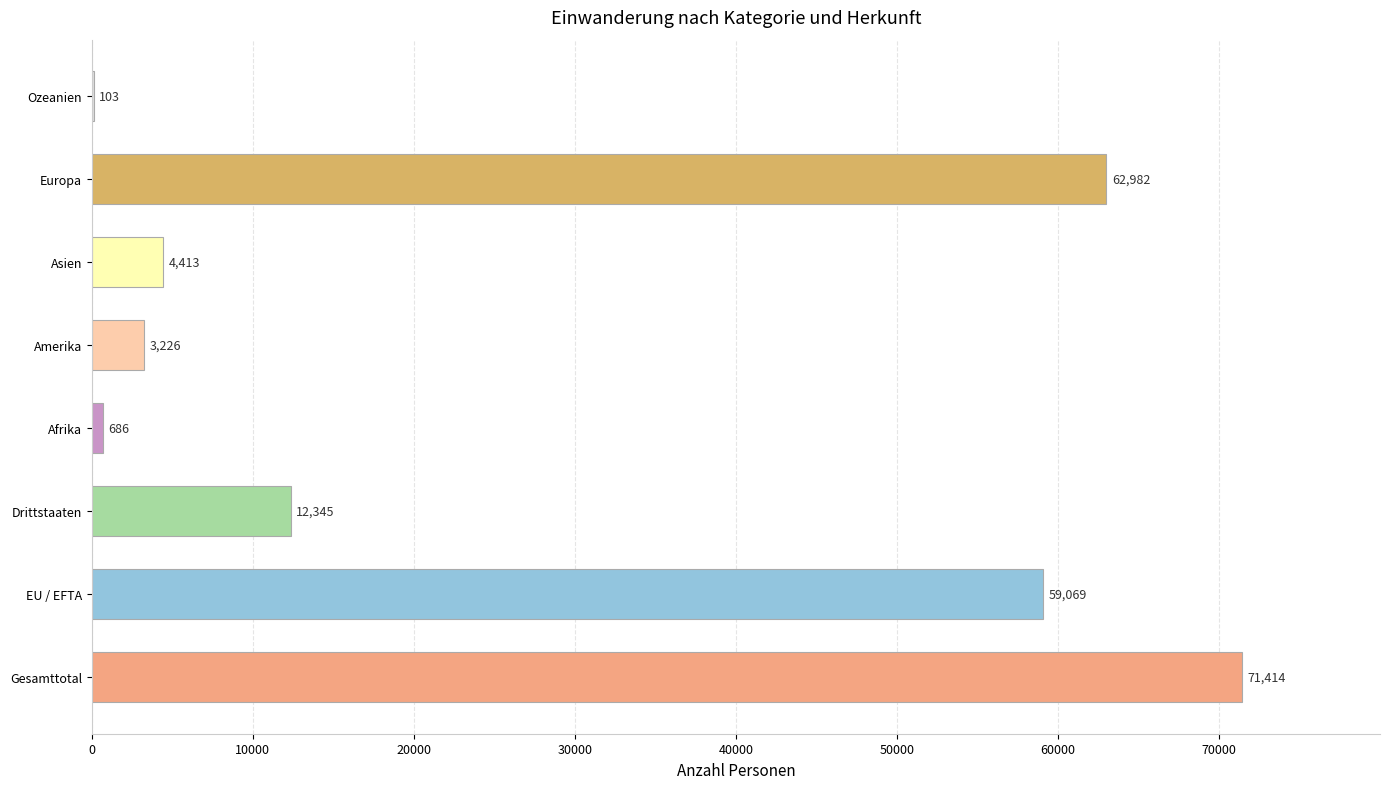

Which label corresponds to the largest value in the chart?

Gesamttotal